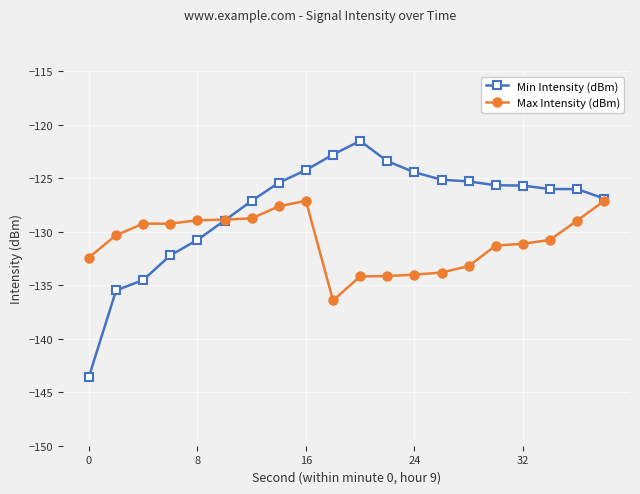

What is the maximum value shown in the chart?

-121.5